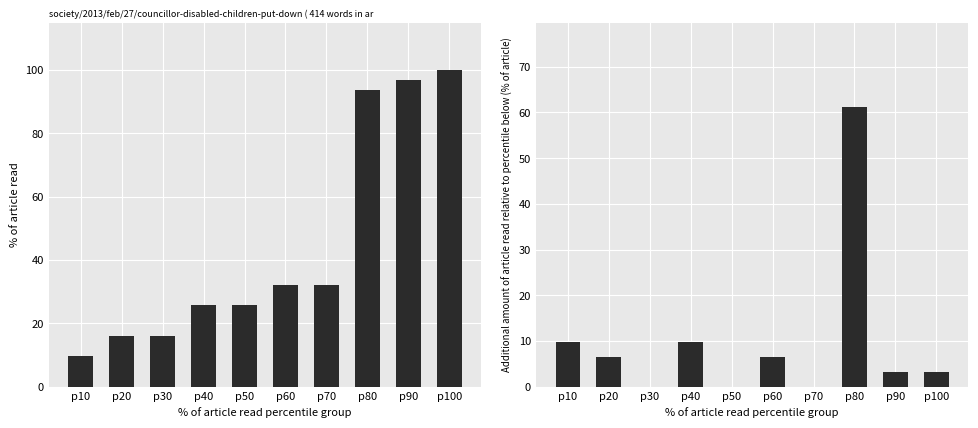

Which series has the largest range (max minus min)?

% of article read